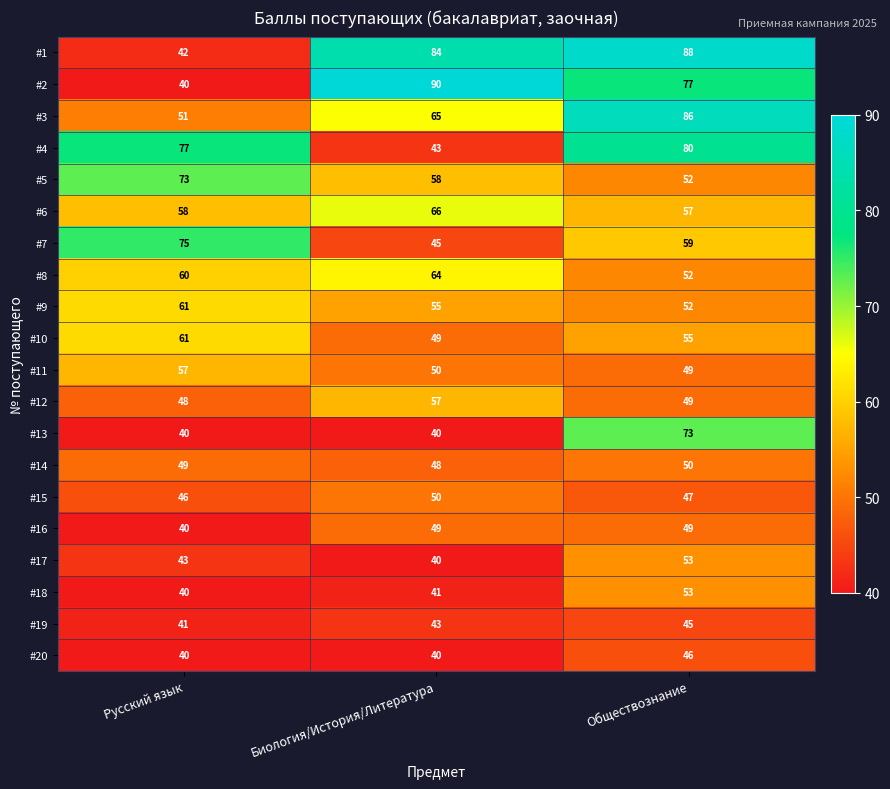

Which label corresponds to the largest value in the chart?

Биология/История/Литература